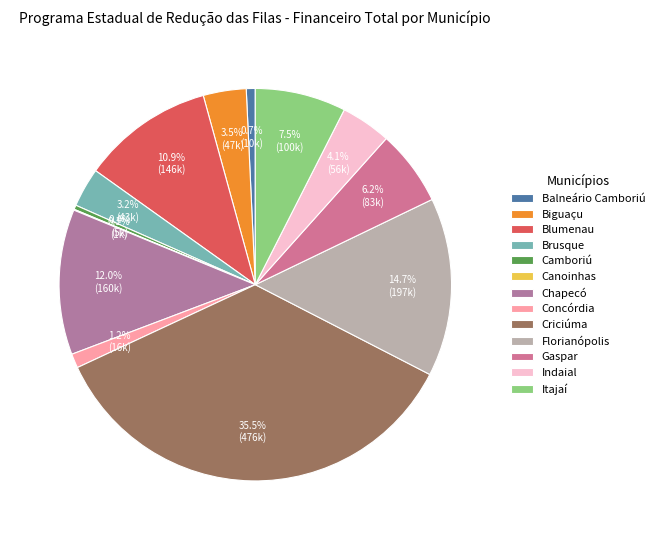

Which slice is the smallest?

Canoinhas